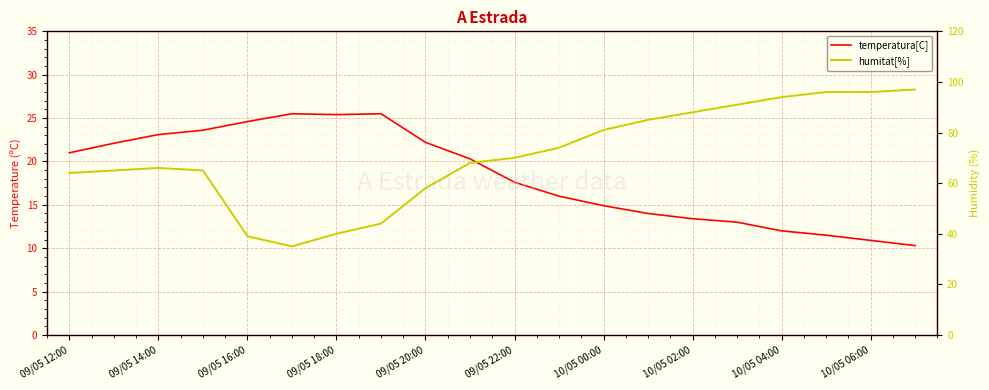

True or false: temperatura[C] and humitat[%] cross at least once.

False